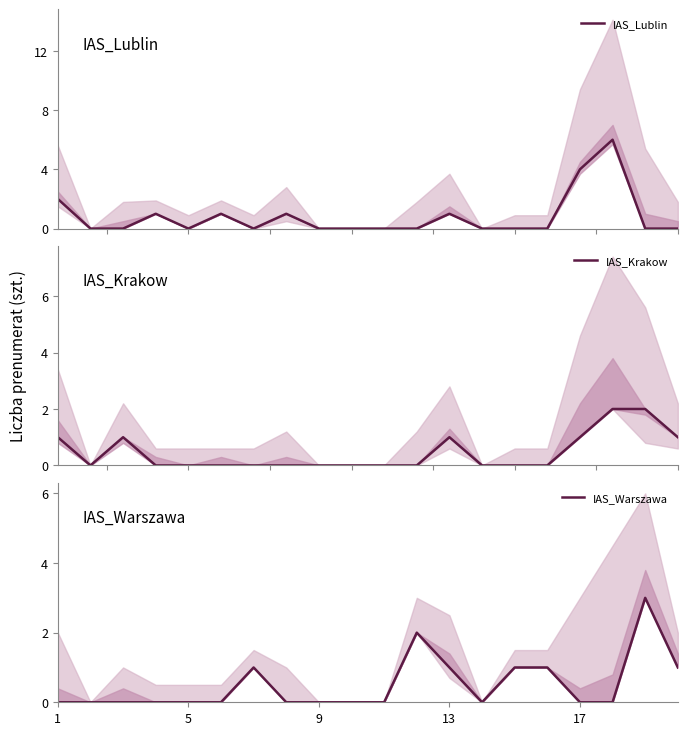

What is the sum of all IAS_Warszawa values?

10